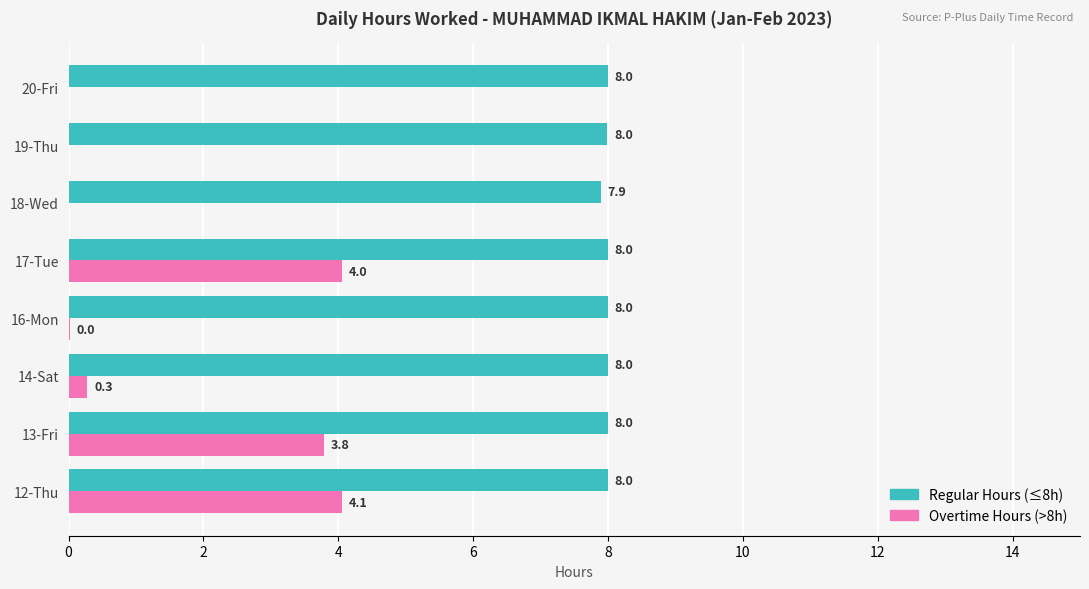

What is the greatest value displayed?

8.0